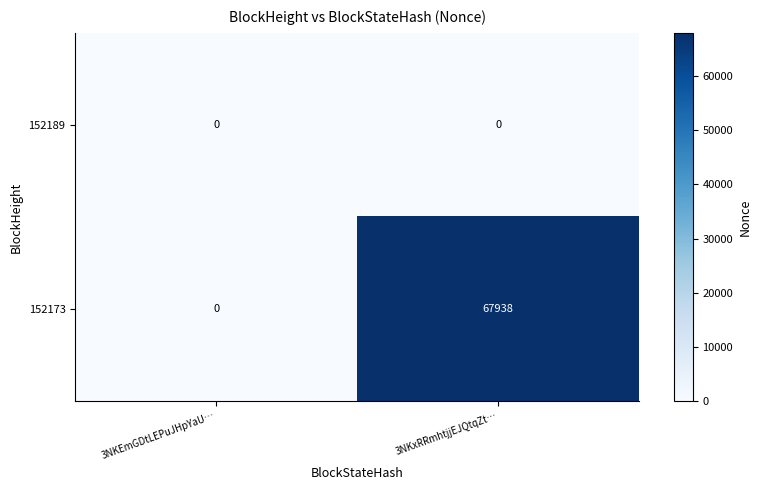

Reading left to right, list all the values displayed in this chart.

152189: 3NKEmGDtLEPuJHpYaU…=0	3NKxRRmhtjjEJQtqZt…=0
152173: 3NKEmGDtLEPuJHpYaU…=0	3NKxRRmhtjjEJQtqZt…=67938